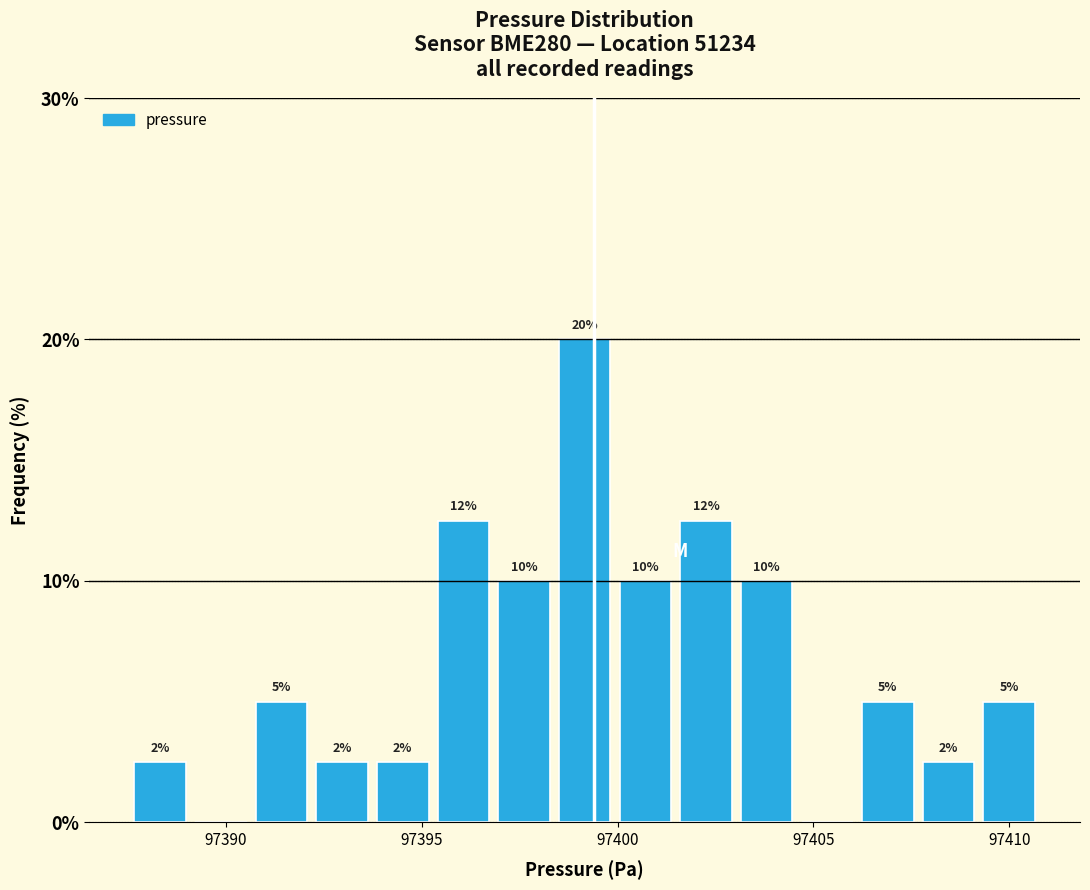

Around what value on the x-axis is the tallest bar? Give the approximate position of its centre, as read against the axis.

97399.0